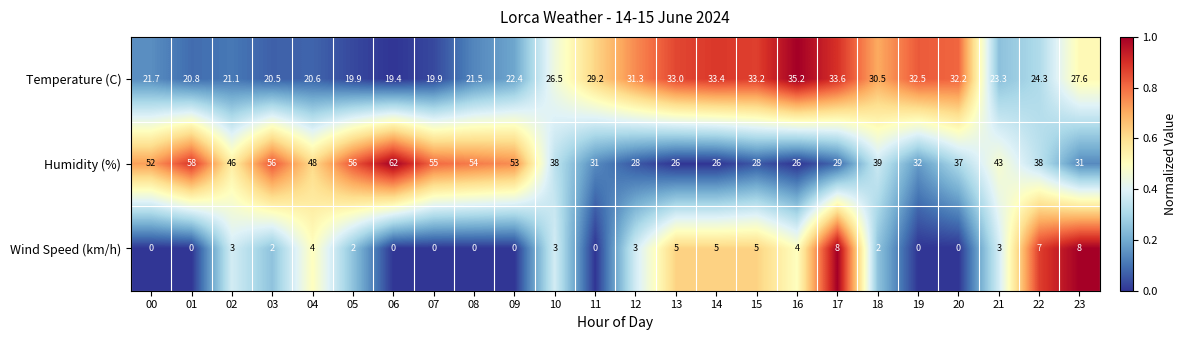

What is the highest value of the Wind Speed (km/h) series?

8.0